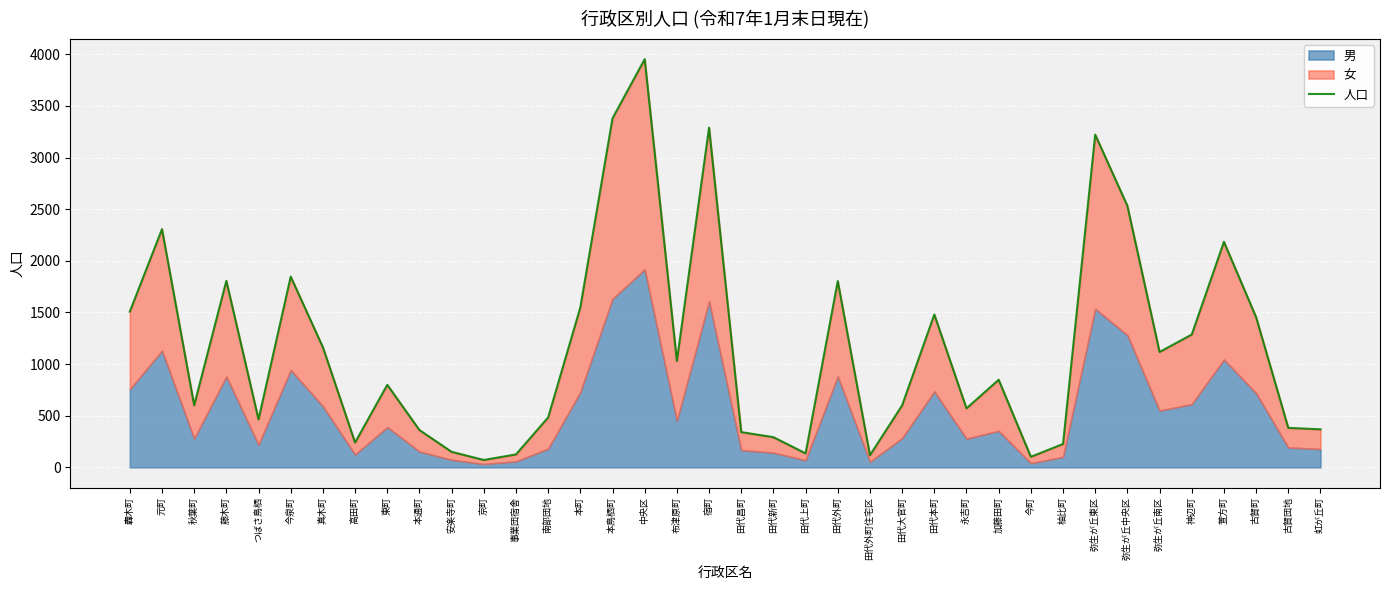

Is it true that the value at 事業団宿舎 is 209?

False